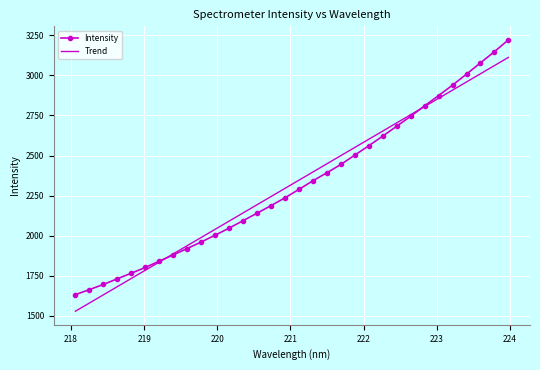

What is the smallest value displayed?

1527.9